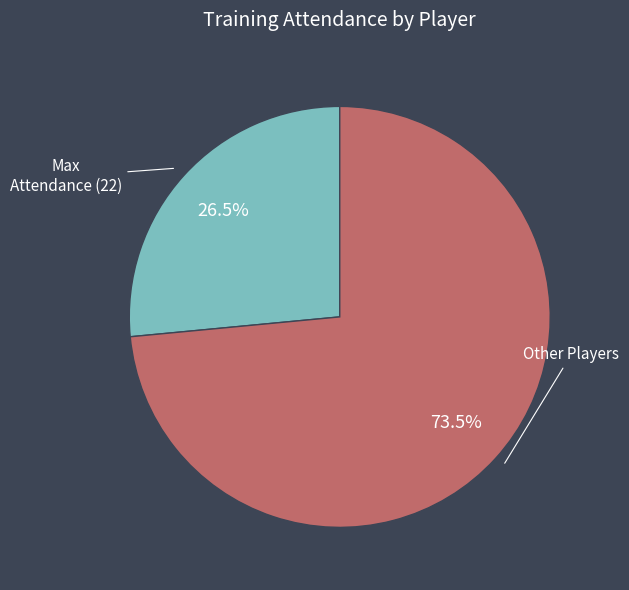

How many slices are in this pie chart?

2